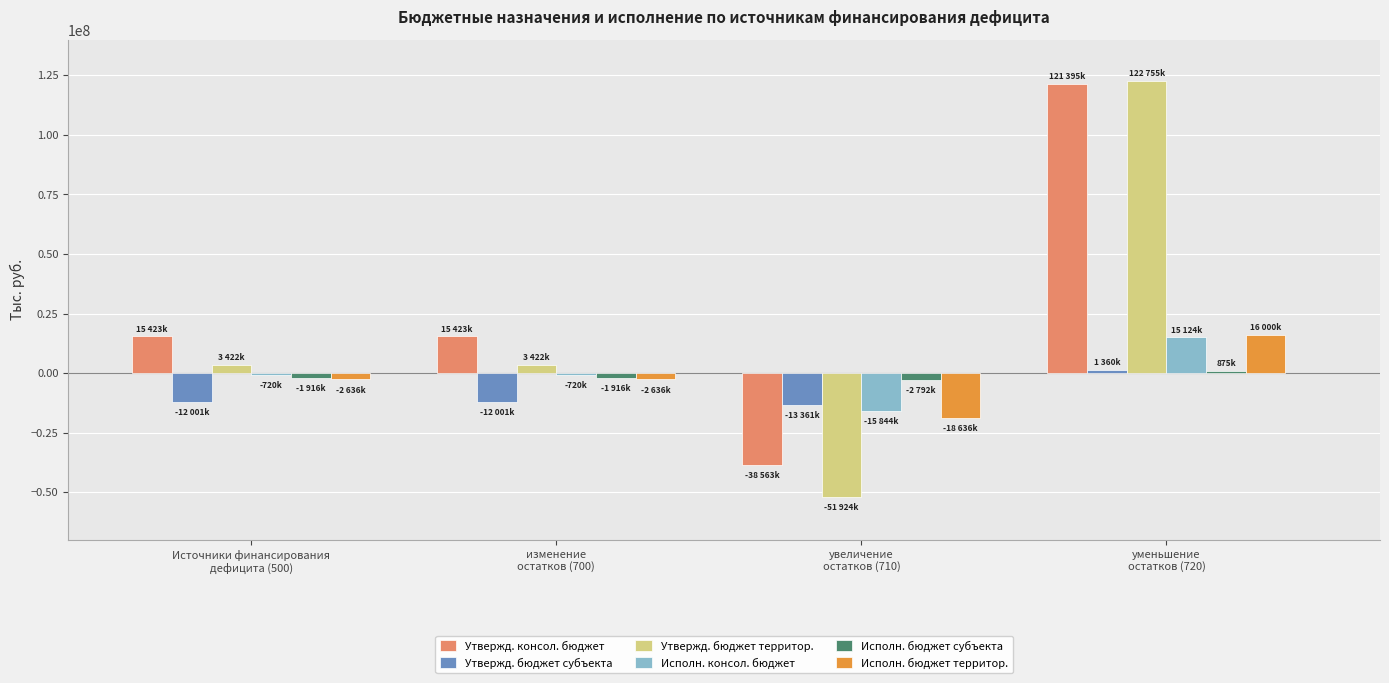

Reading left to right, transcribe all the data shown in this chart.

Утвержд. консол. бюджет: 15423000.0	15423000.0	-38563000.0	121395271.0
Утвержд. бюджет субъекта: -12001000.0	-12001000.0	-13361000.0	1360000.0
Утвержд. бюджет территор.: 3422000.0	3422000.0	-51924000.0	122755271.0
Исполн. консол. бюджет: -720167.6	-720167.6	-15844570.8	15124403.2
Исполн. бюджет субъекта: -1916490.0	-1916490.0	-2792320.0	875830.0
Исполн. бюджет территор.: -2636657.6	-2636657.6	-18636890.8	16000233.2